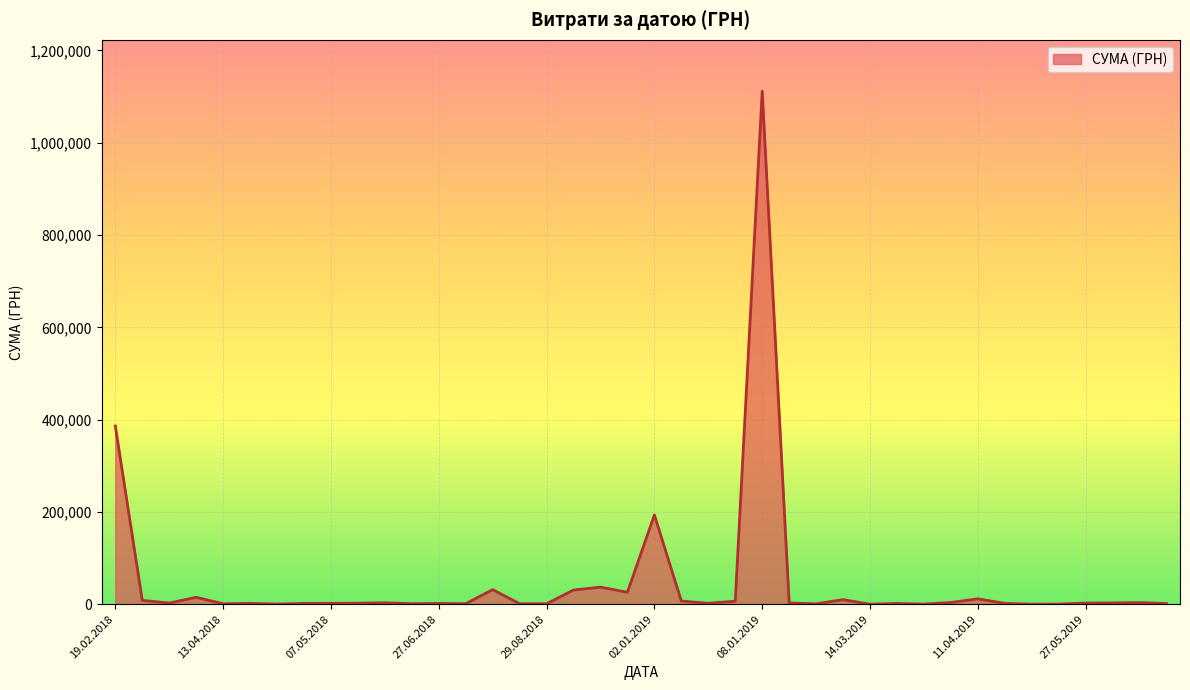

How many lines are shown in the chart?

1